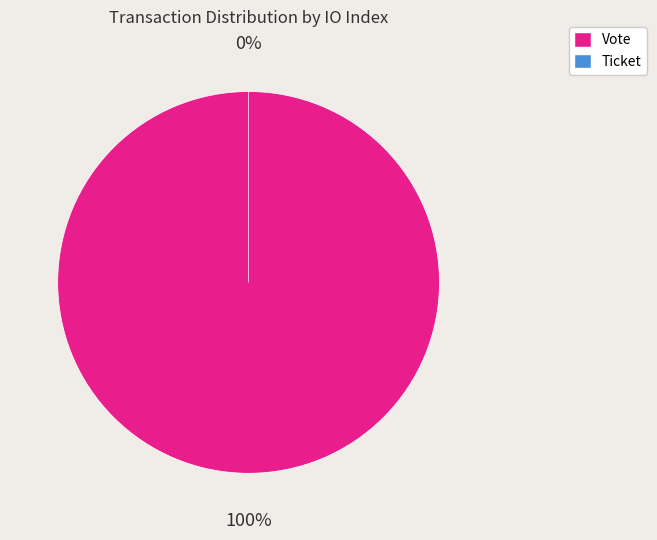

Which slice represents more than half of the pie?

Vote